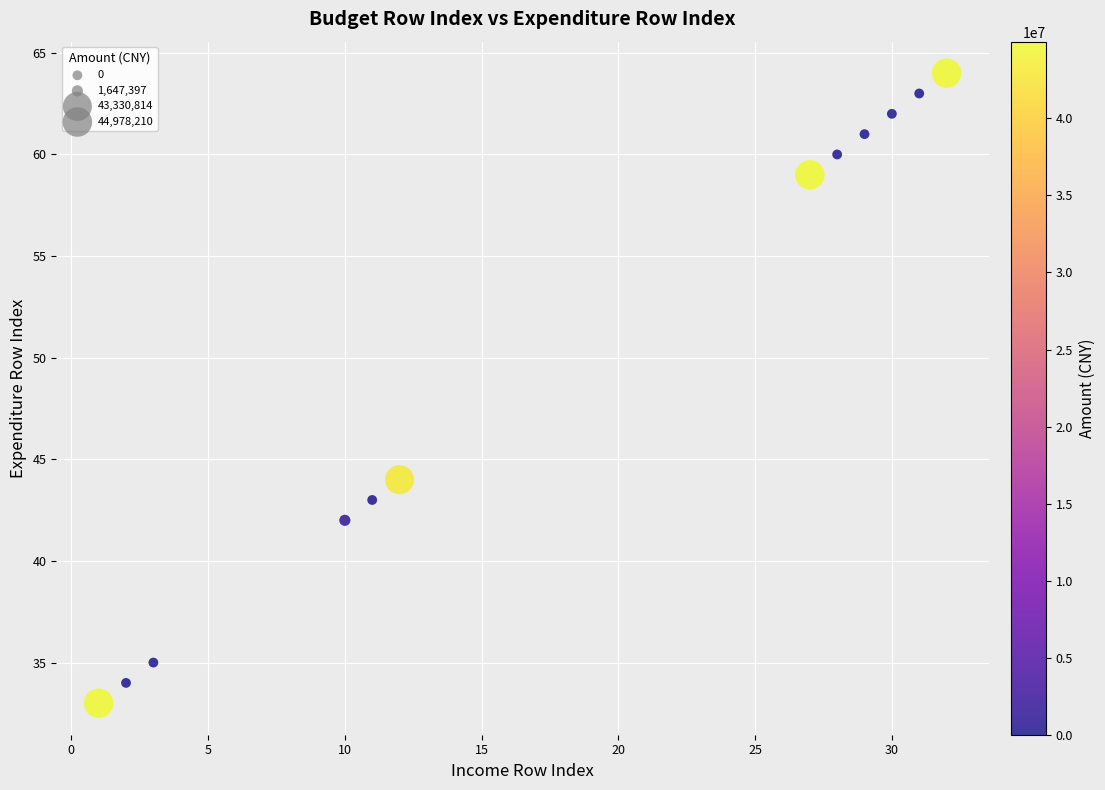

What is the range of X values (max minus min)?

31